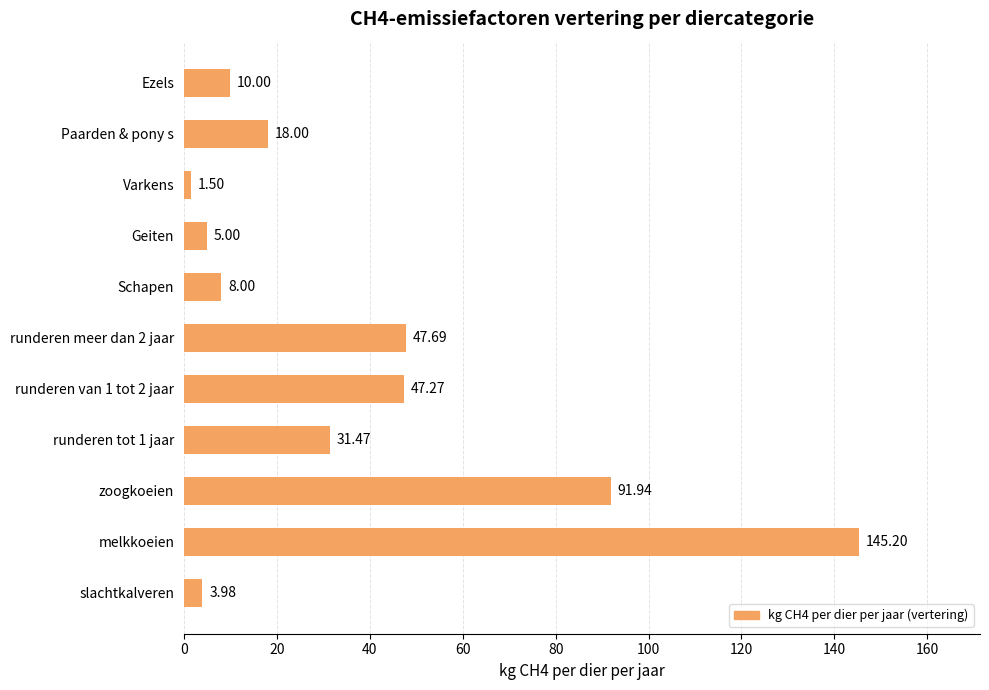

At which category does the chart reach its minimum across all series?

Varkens